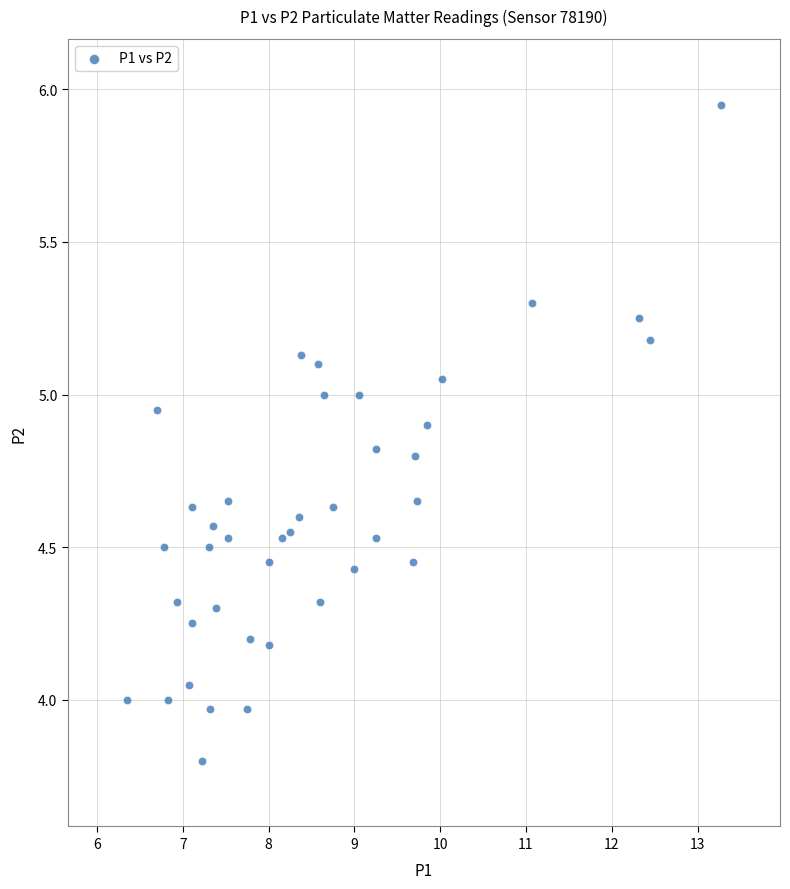

What is the range of X values (max minus min)?

6.9